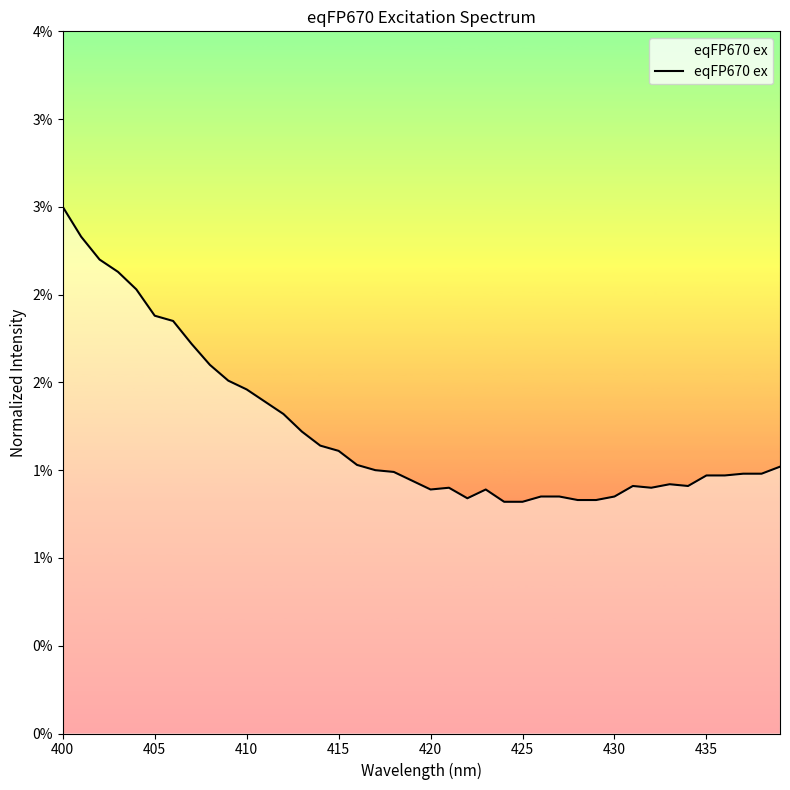

Does the chart display data point markers on the line(s)?

No